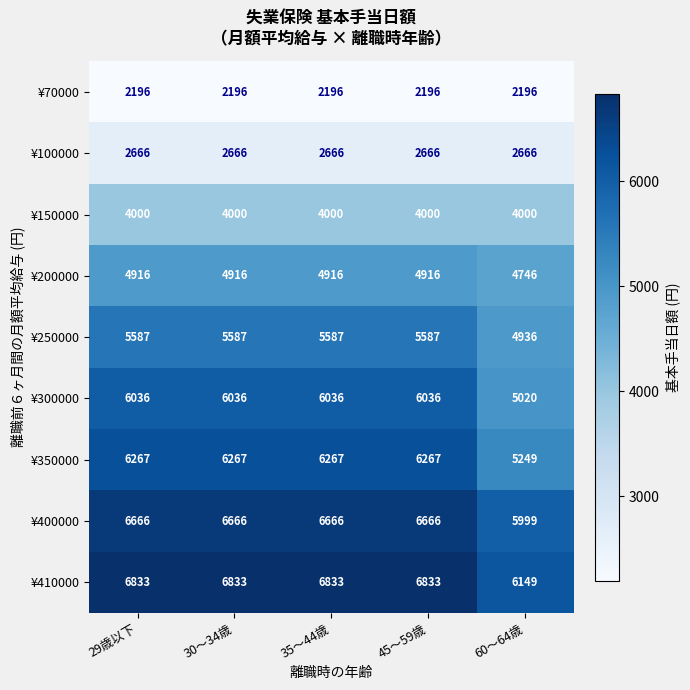

What is the maximum value shown in the chart?

6833